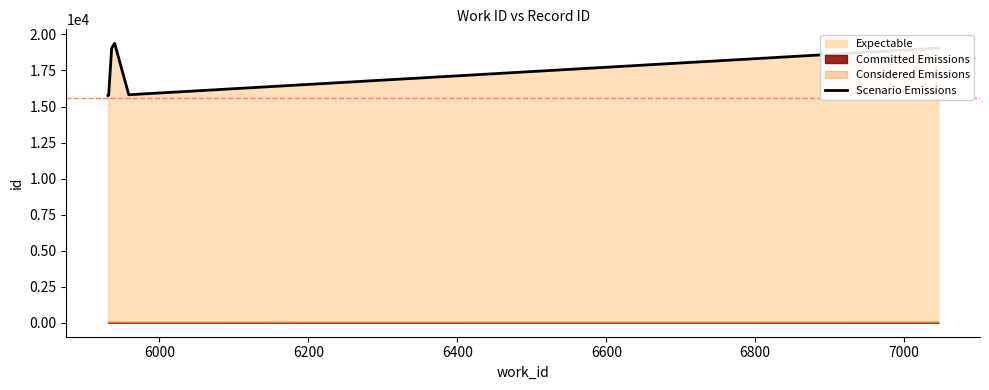

Is it true that the value at 7000 is 19049?

True